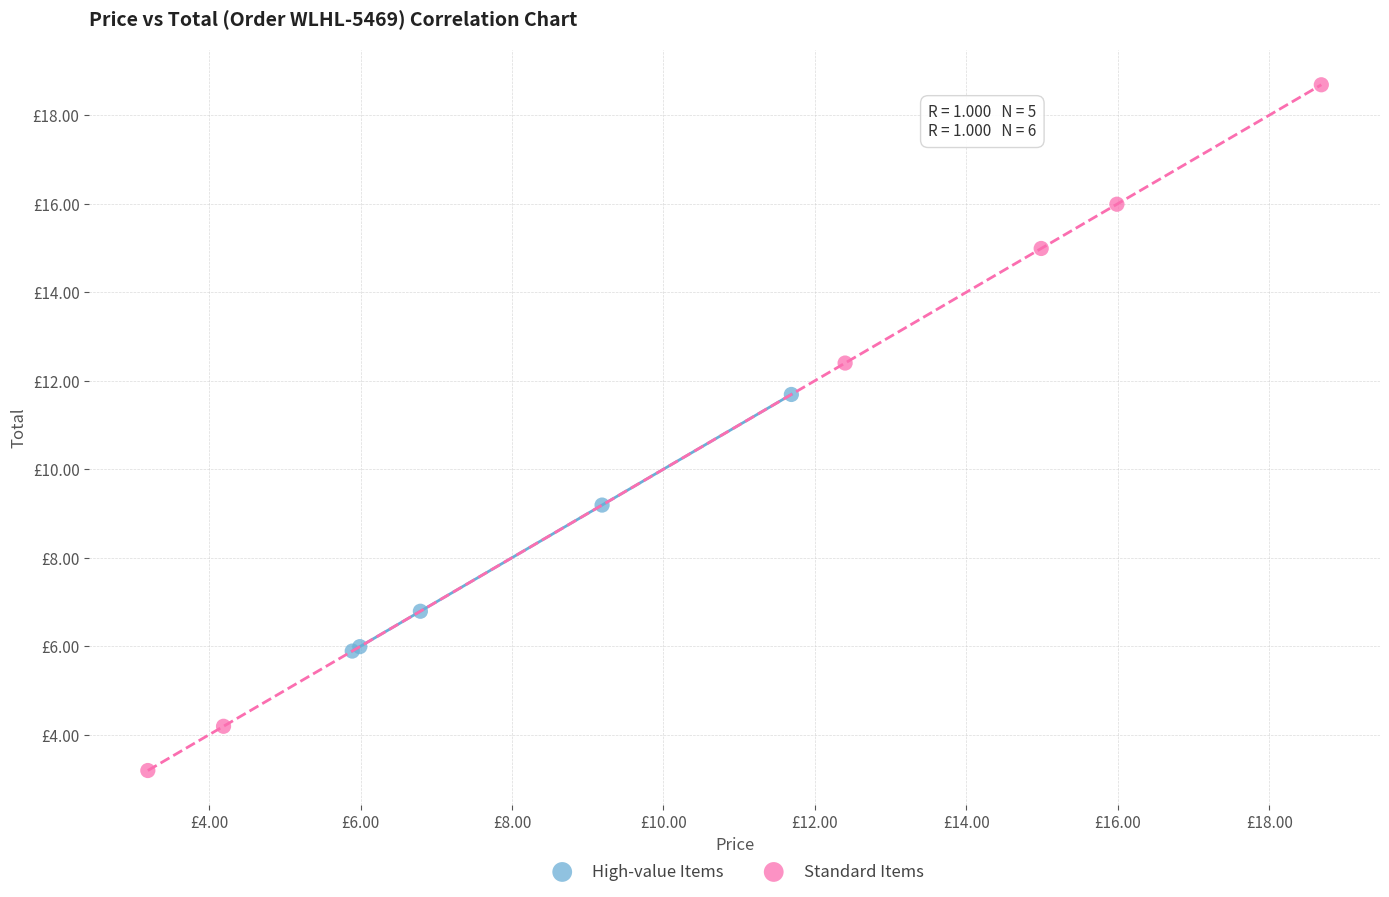

What are all the series names shown in the legend?

High-value Items, Standard Items